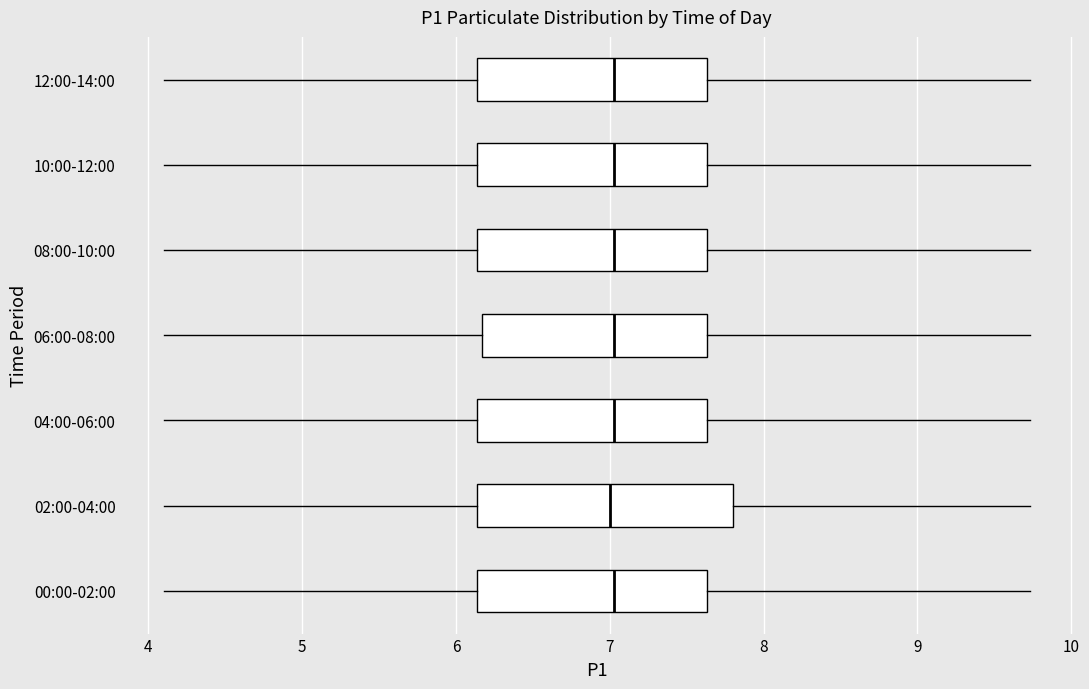

Which box is the widest, from its left edge to its right edge?

02:00-04:00